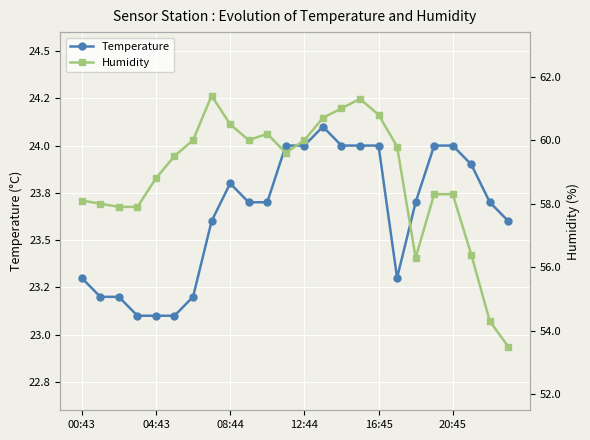

Is it true that Temperature equals 11.6 at 10?

False